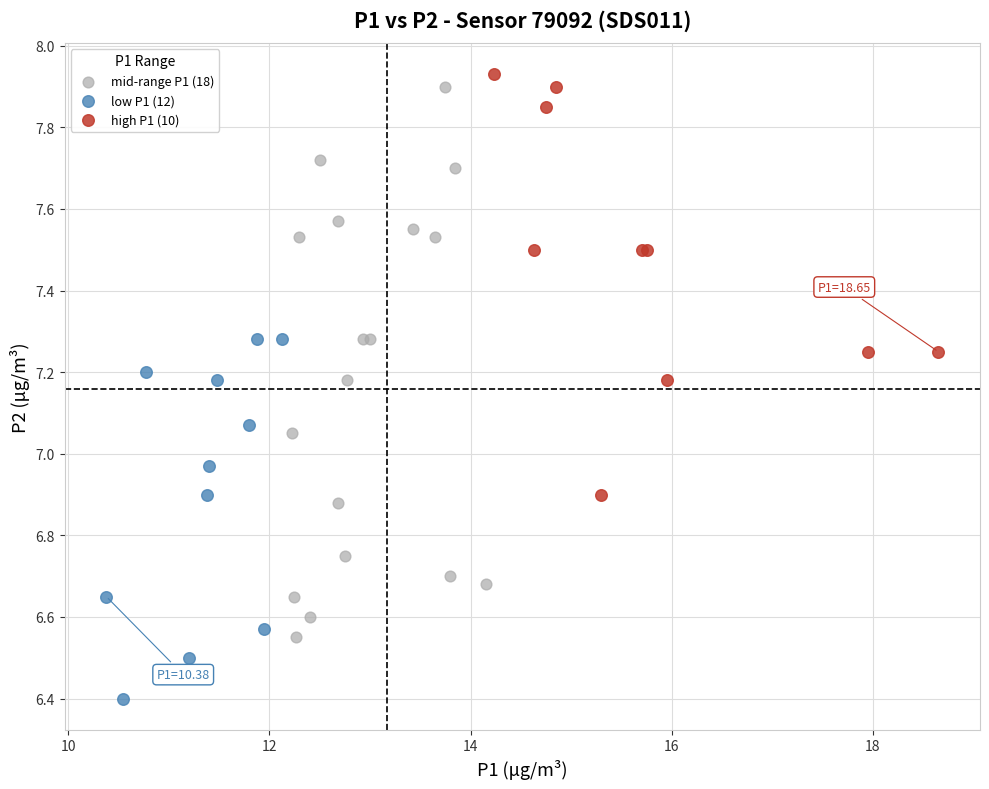

Which series contains the lowest Y value?

low P1 (12)